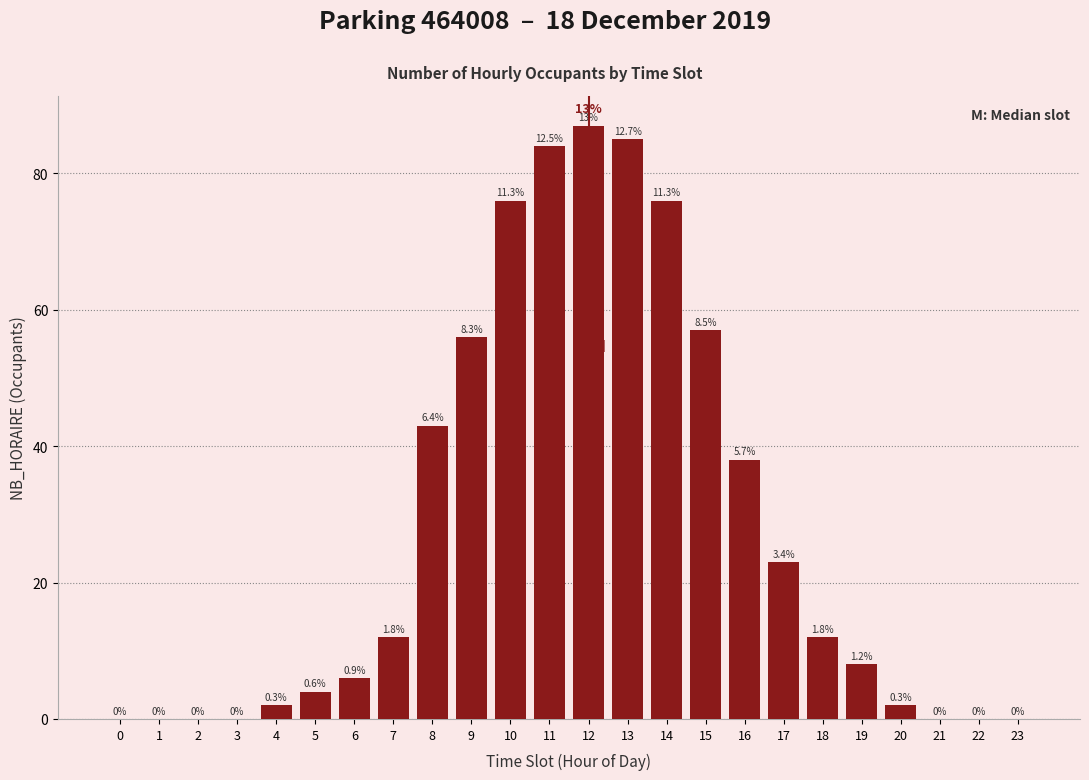

Are the bars horizontal?

No